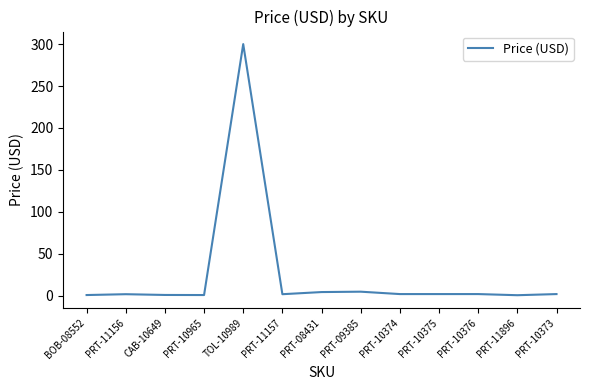

True or false: the data shows 0.9 at PRT-10965.

True